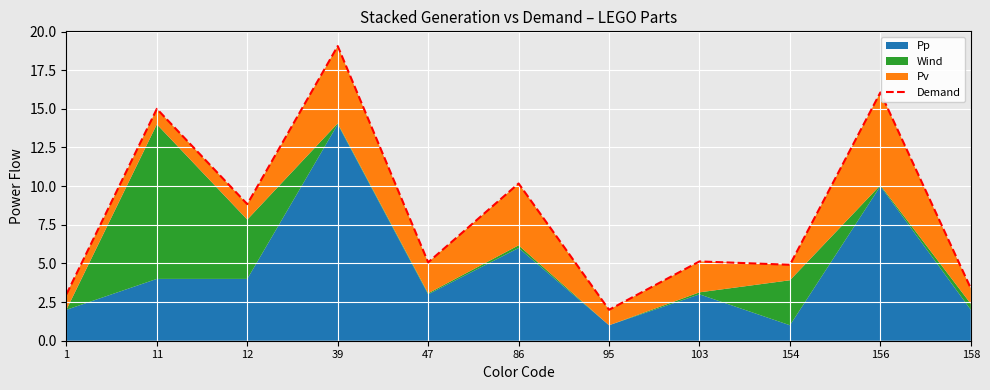

At which category does the chart reach its peak across all series?

39